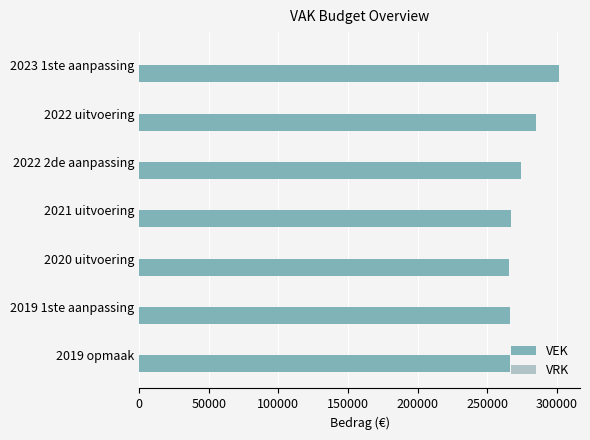

What is the smallest value displayed?

265581